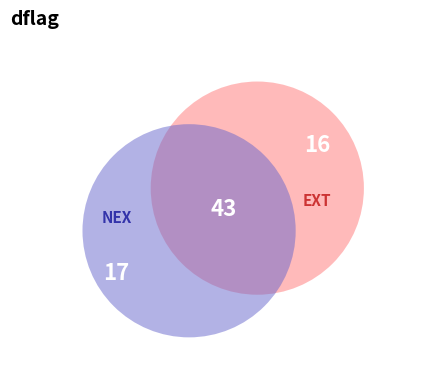

How many slices are in this pie chart?

2